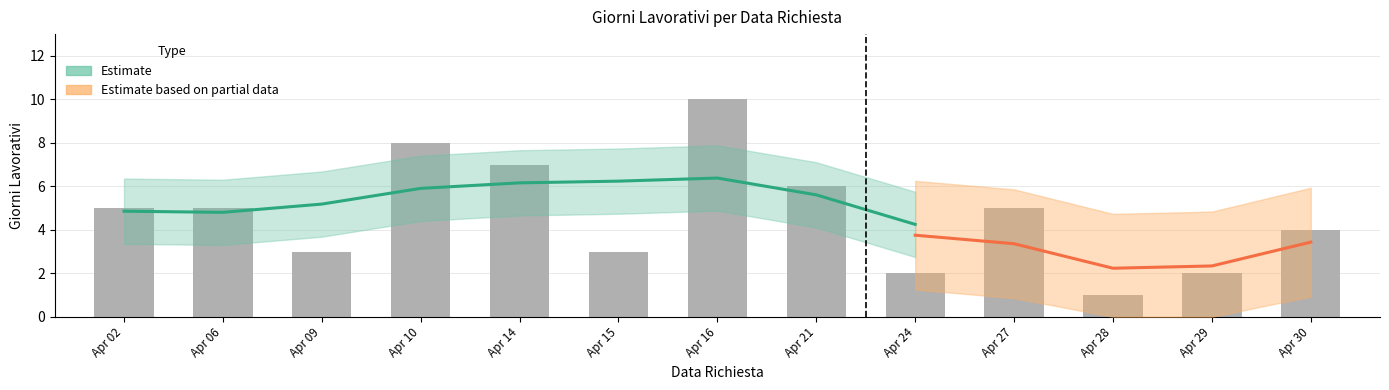

Which has a higher value, 2020-04-14 or 2020-04-06?

2020-04-14